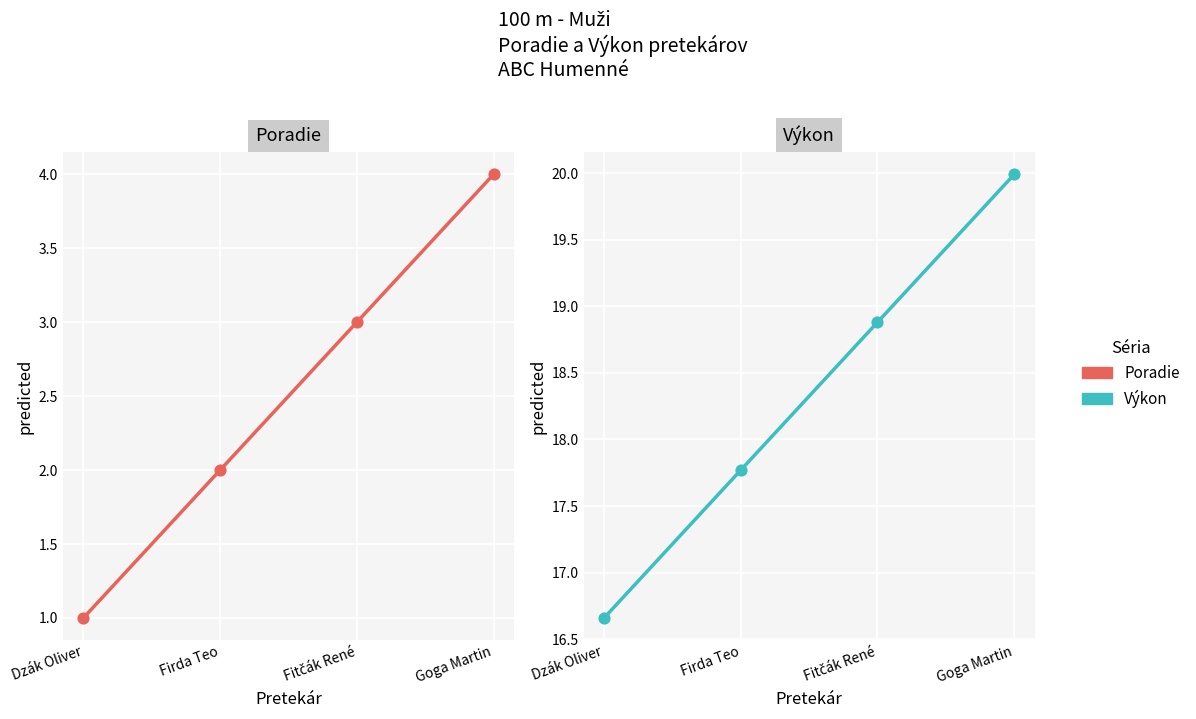

Which series has the largest total across all categories?

Výkon